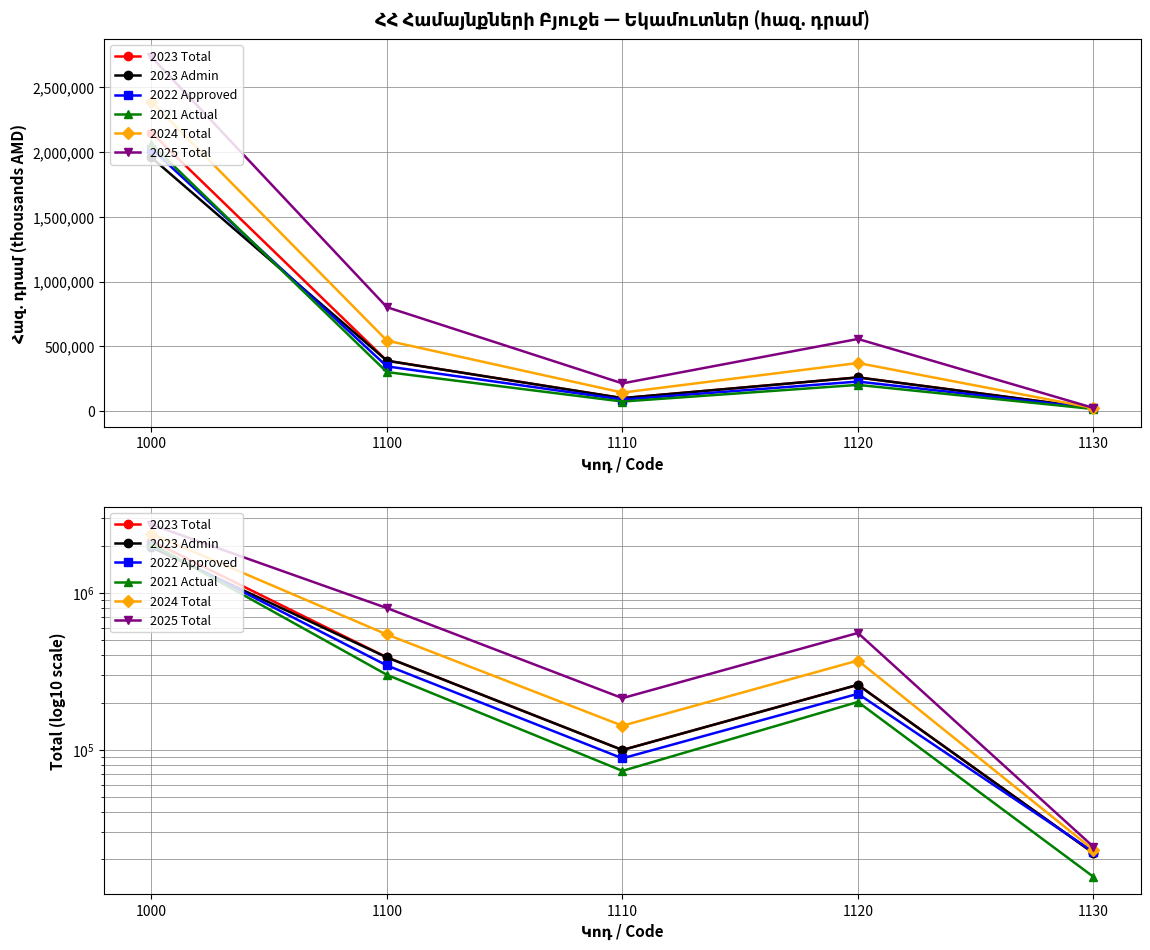

Rank the categories by 2025 Total value from lowest to highest.

1130, 1110, 1120, 1100, 1000